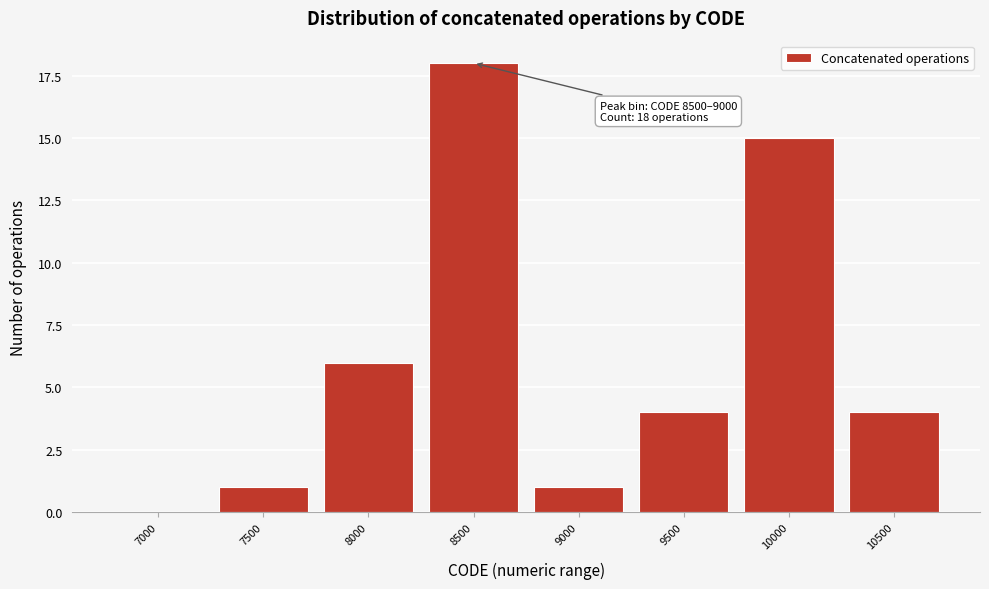

Reading left to right, list all the values displayed in this chart.

7000=0	7500=1	8000=6	8500=18	9000=1	9500=4	10000=15	10500=4